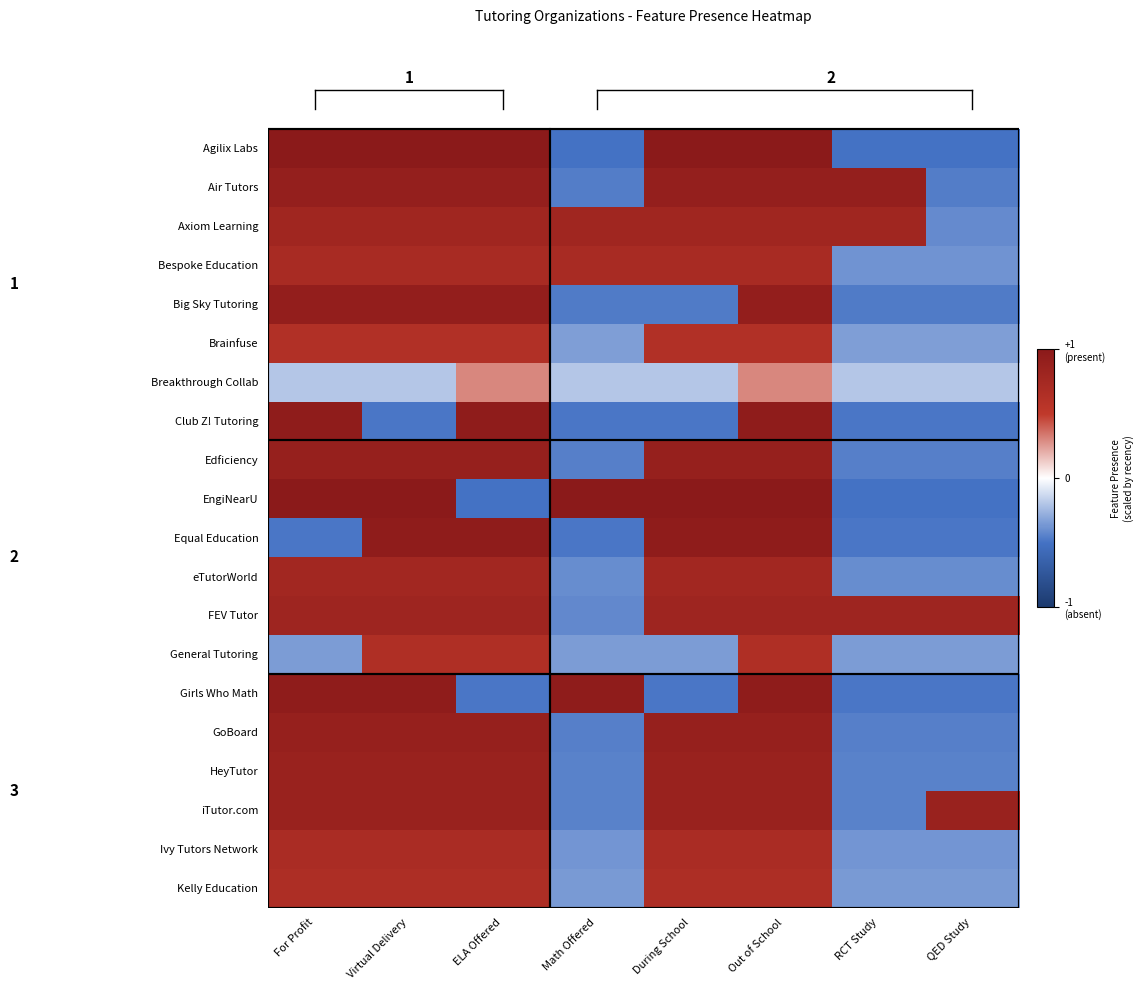

At which label is Brainfuse closest to 0?

Math Offered